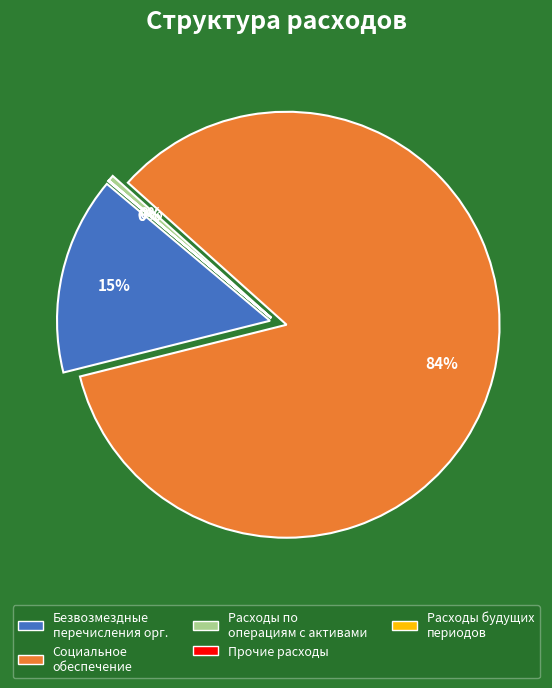

Which category accounts for the majority?

Социальное обеспечение